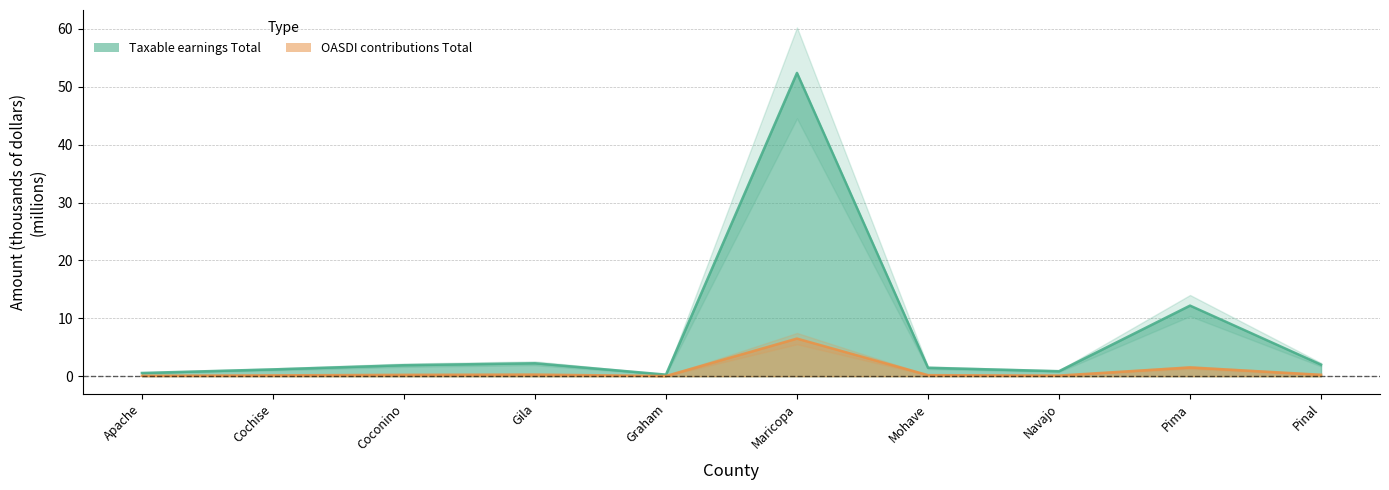

What is the approximate value of OASDI contributions Total at Mohave?

0.2